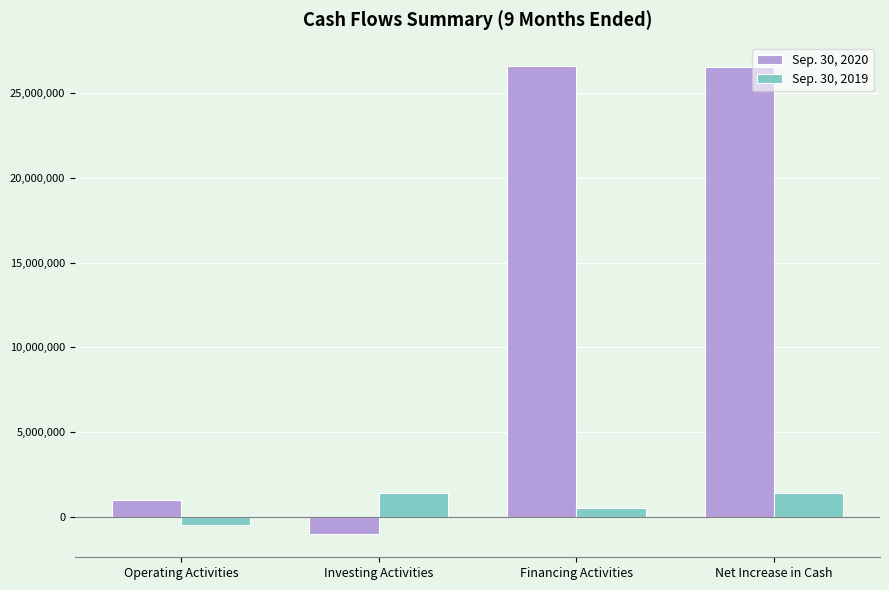

What is the difference between the Sep. 30, 2020 values at Operating Activities and Net Increase in Cash?

25594445